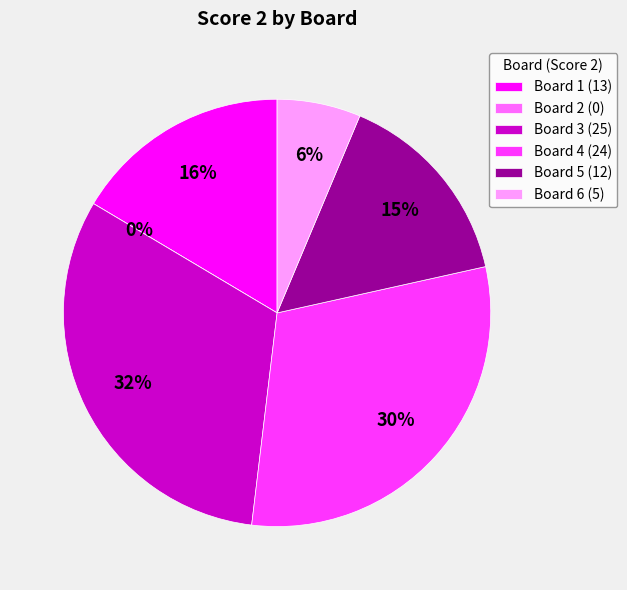

To the nearest percent, what is the difference between the Board 3 and Board 1 slice percentages?

15%